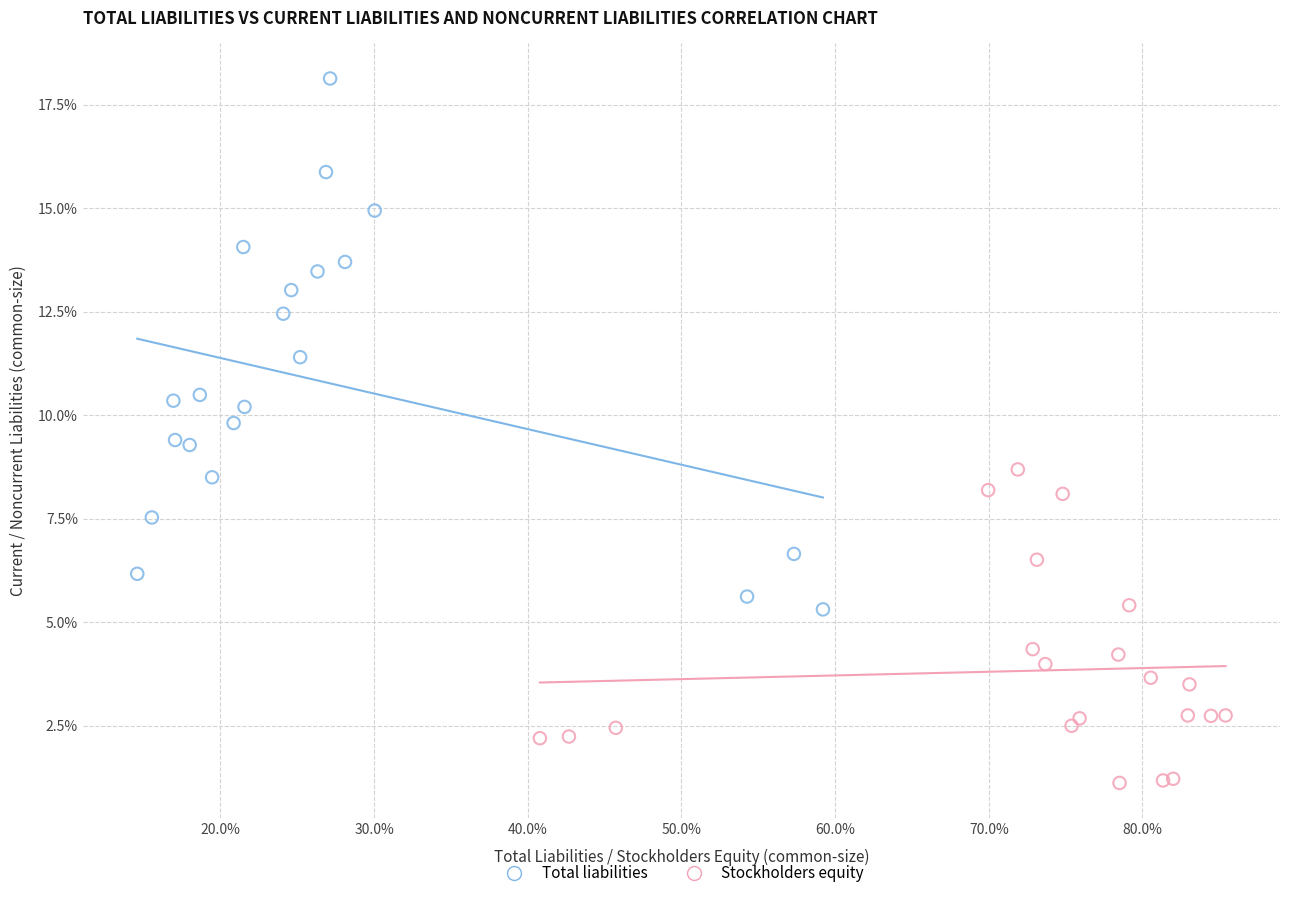

What are all the series names shown in the legend?

Total liabilities, Stockholders equity